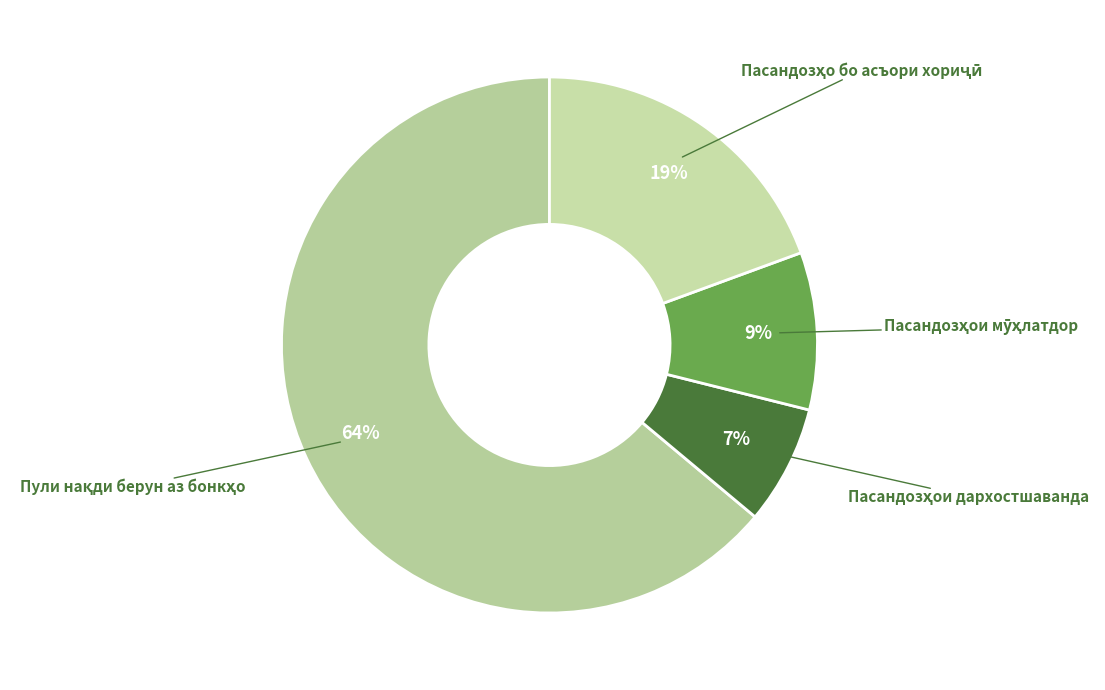

How many slices are in this pie chart?

4